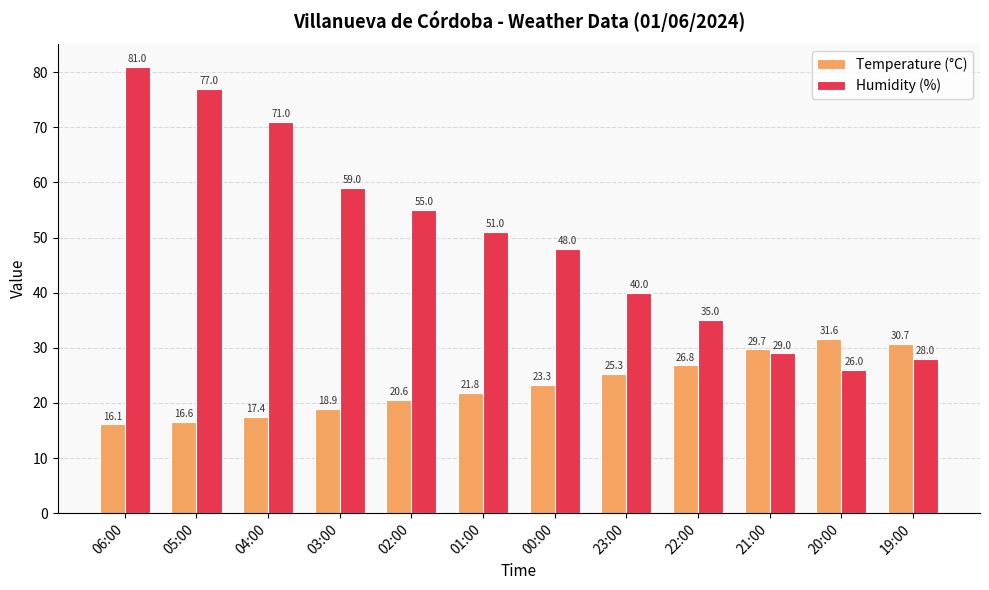

The Temperature (°C) series shows 39.2 at 23:00. True or false?

False